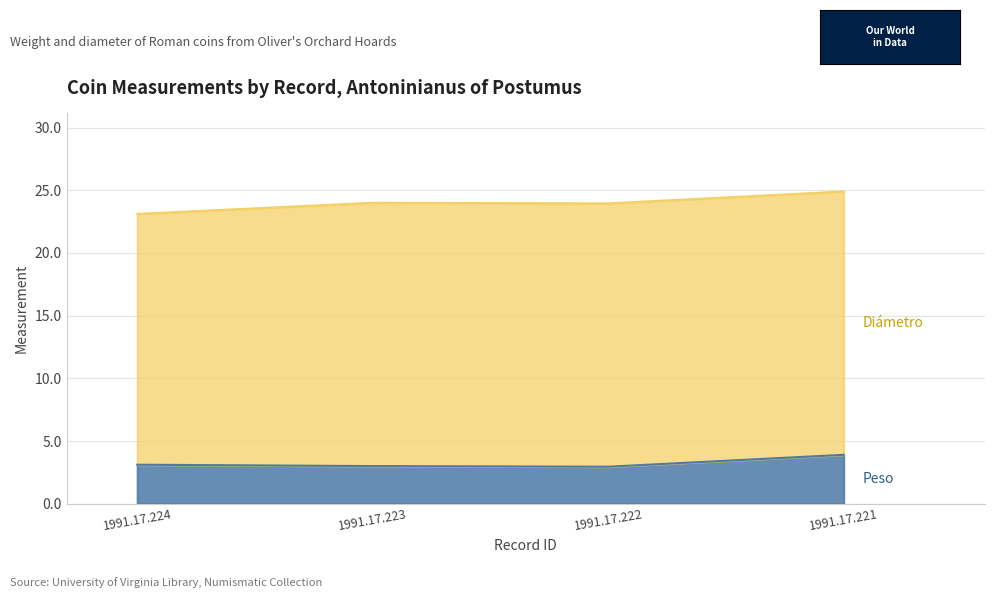

The chart shows a value of 3.9 at 1991.17.221. True or false?

True